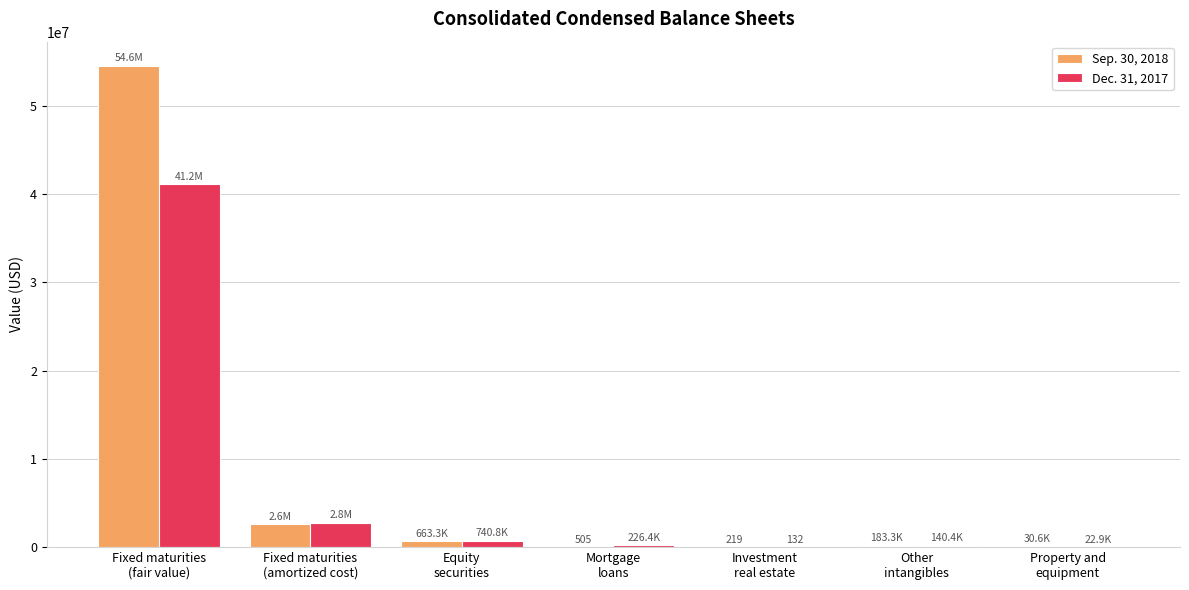

What is the greatest value displayed?

54555431